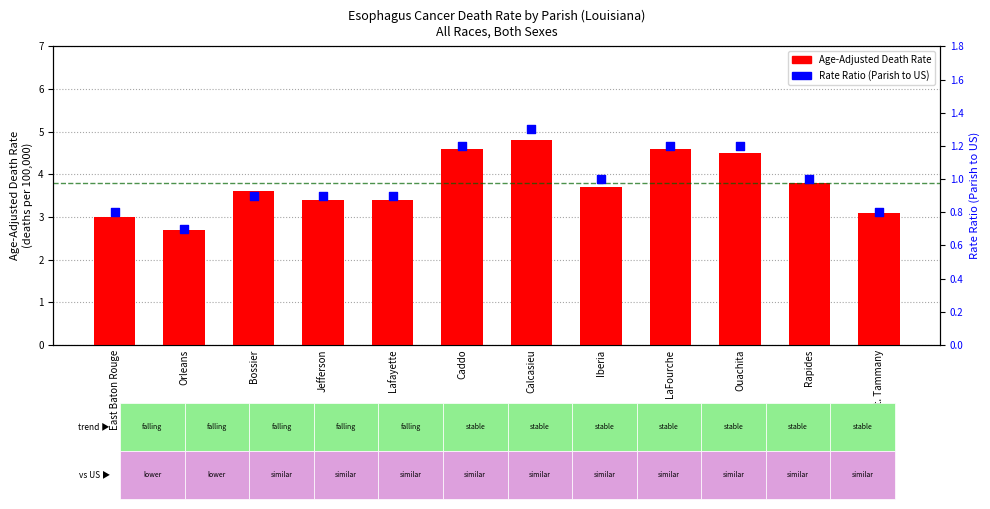

Which series contains the highest Y value?

Age-Adjusted Death Rate